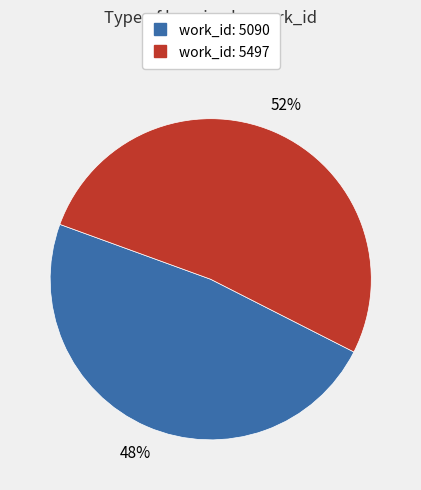

How many slices are in this pie chart?

2